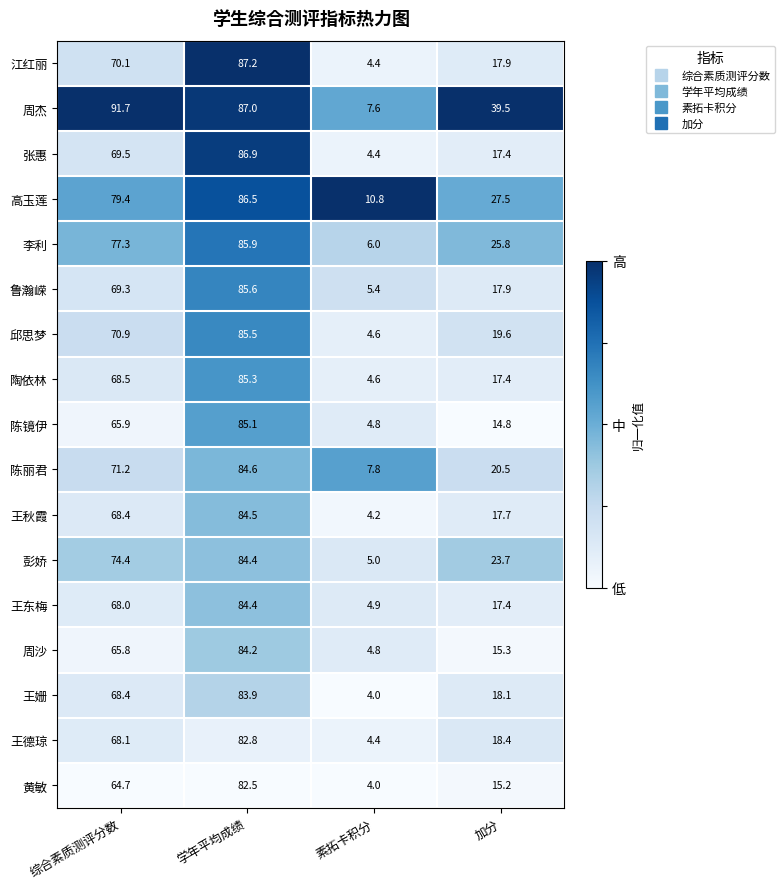

Which series changed the most between 综合素质测评分数 and 学年平均成绩?

陈镜伊